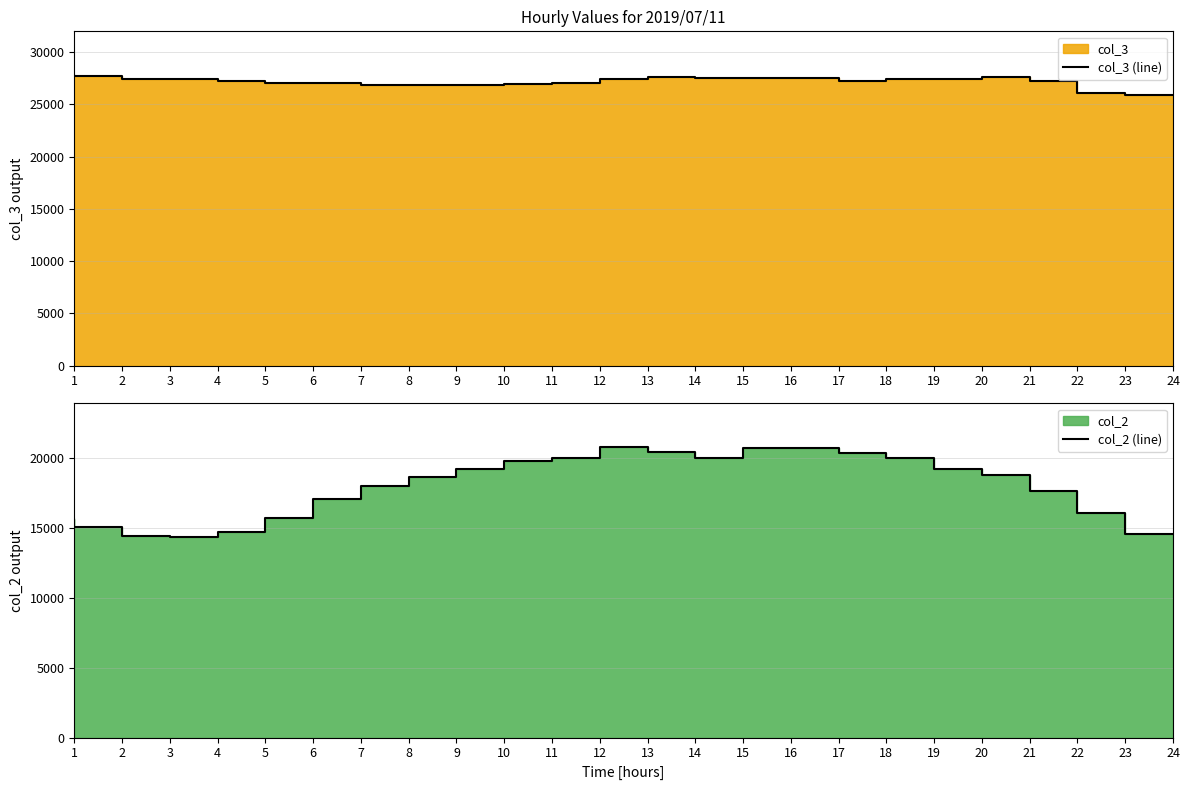

True or false: col_2 (line) and col_3 (line) cross at least once.

False